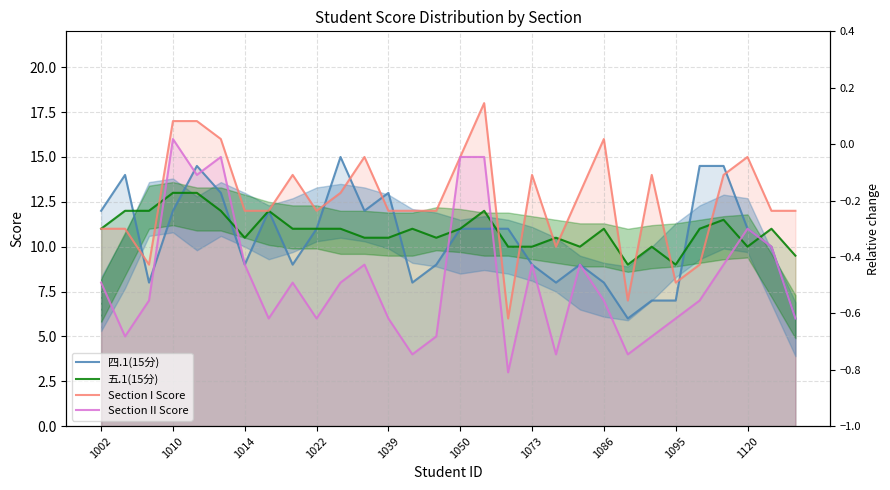

What is the average value of the 四.1(15分) series?

10.5